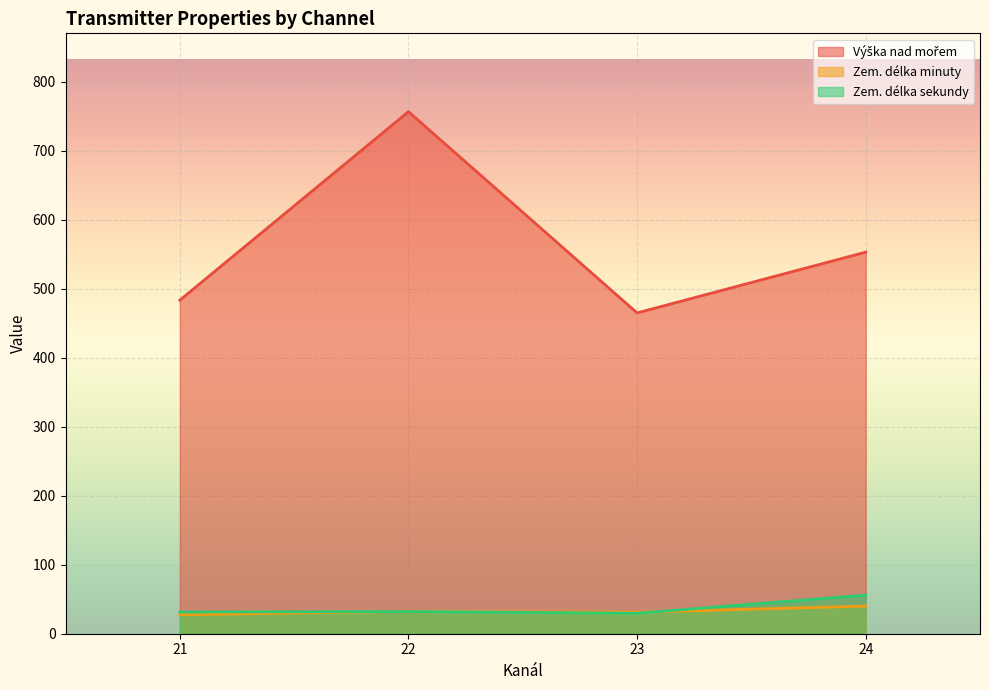

True or false: Zem. délka sekundy has more than 2 interior local peaks.

False